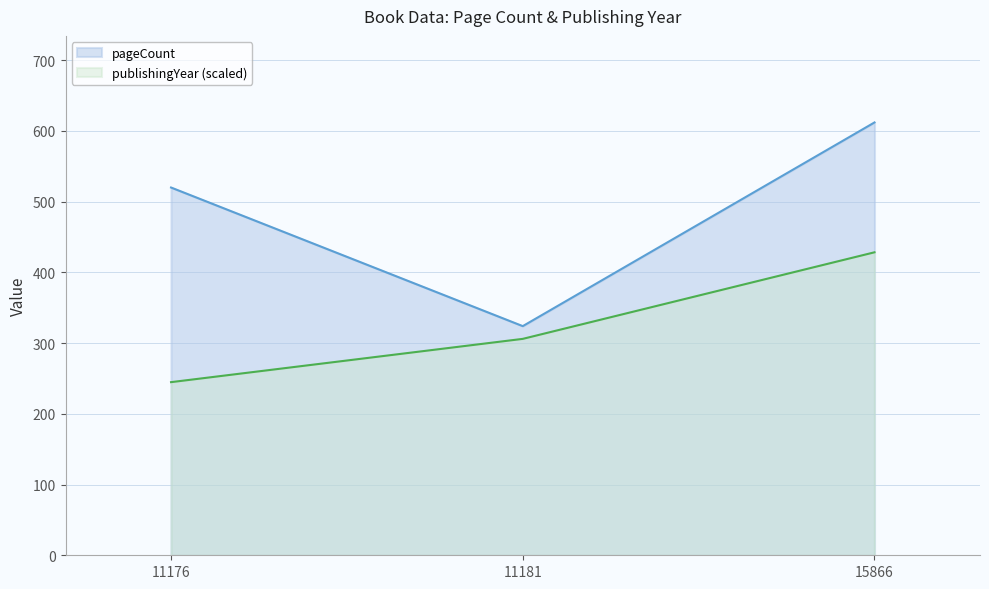

Is it true that pageCount equals 212.1 at 11176?

False